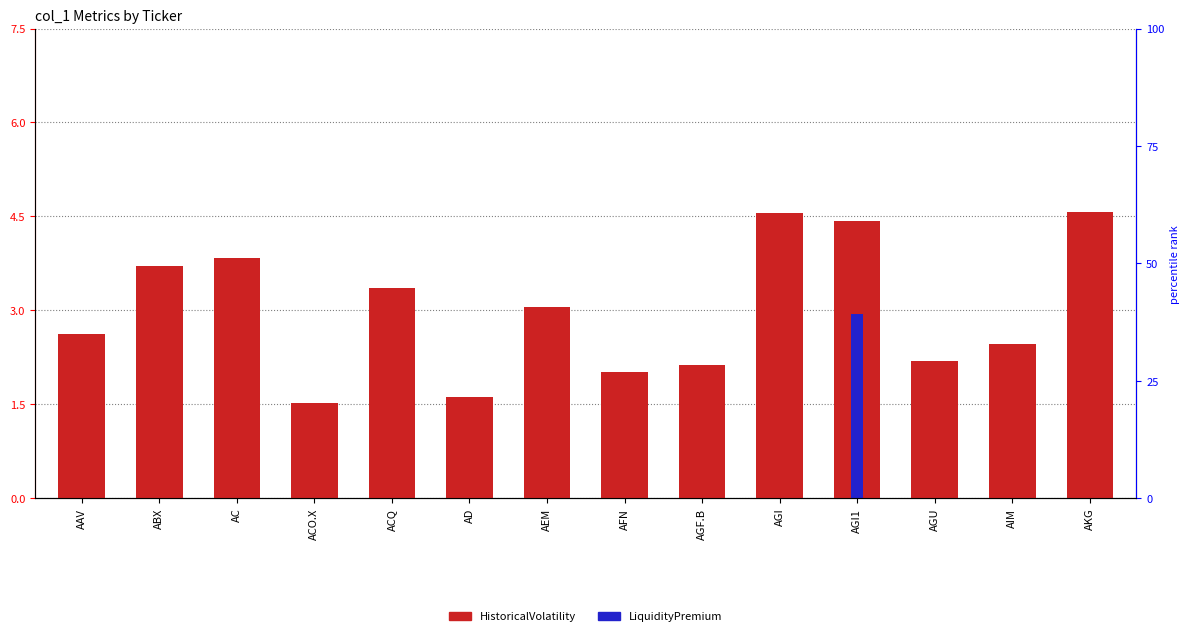

Read the HistoricalVolatility value at ACO.X.

1.5